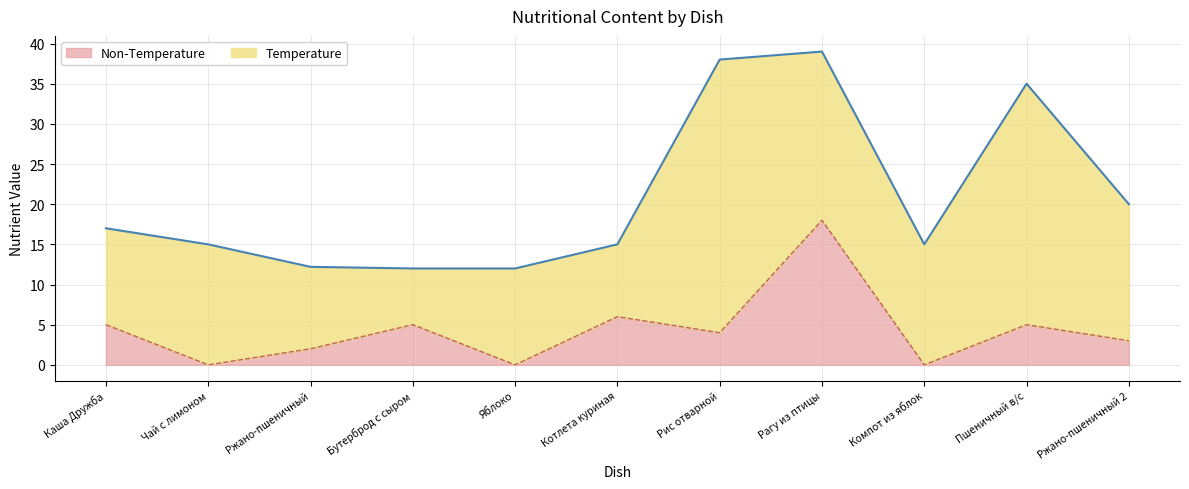

What is the change in value from Пшеничный в/с to Ржано-пшеничный 2?

-2